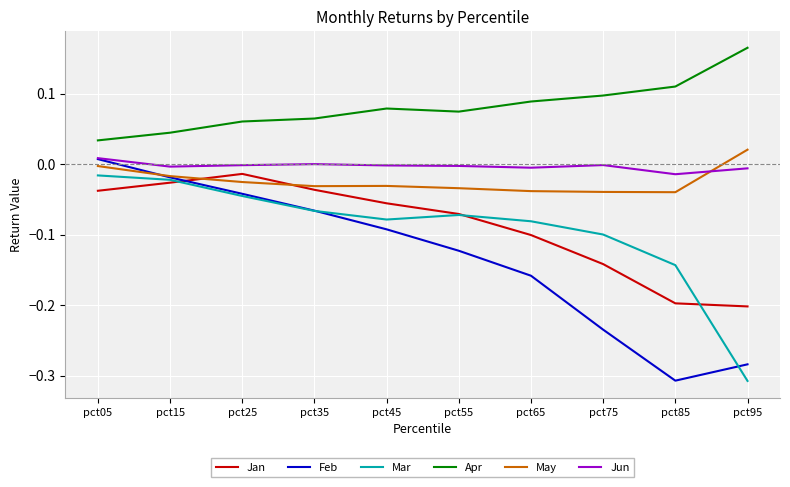

At pct75, list the series in order from largest to smallest.

Apr, Jun, May, Mar, Jan, Feb